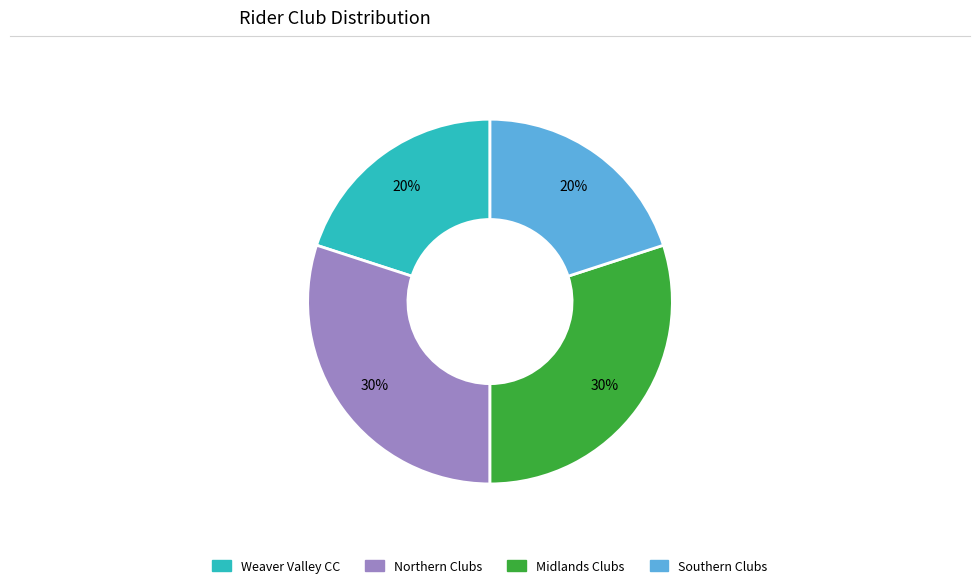

To the nearest percent, what is the difference between the largest and smallest slice percentages?

10%